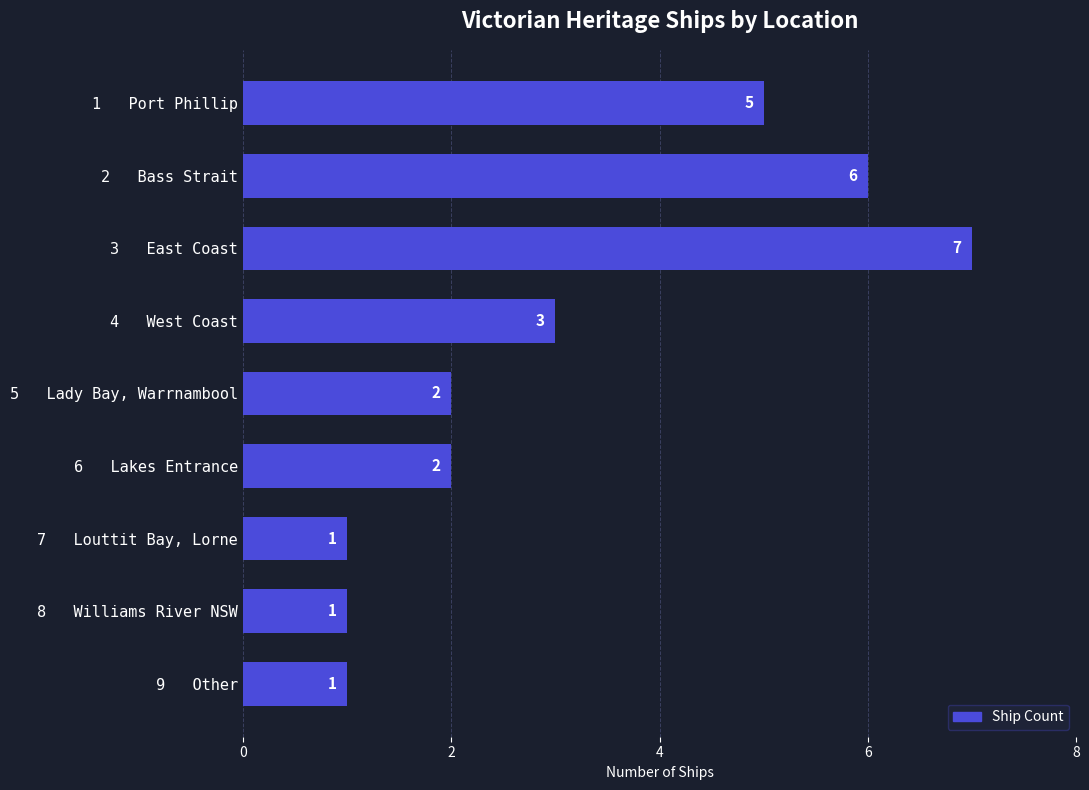

Approximately how many times larger is the value at 2   Bass Strait compared to 4   West Coast?

2.0